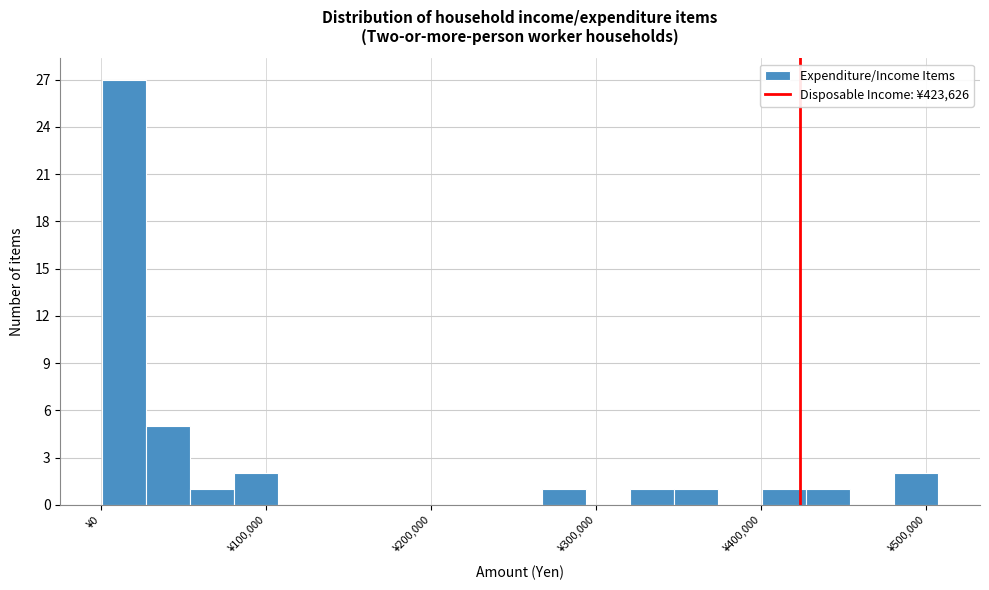

Around what value on the x-axis is the tallest bar? Give the approximate position of its centre, as read against the axis.

10000